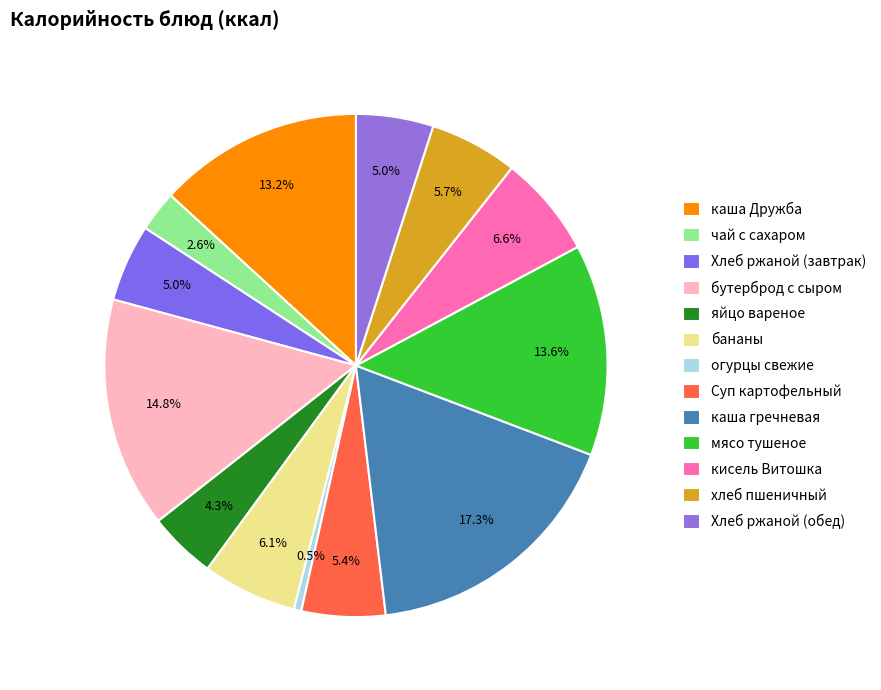

To the nearest percent, what portion does Хлеб ржаной (обед) represent?

5%